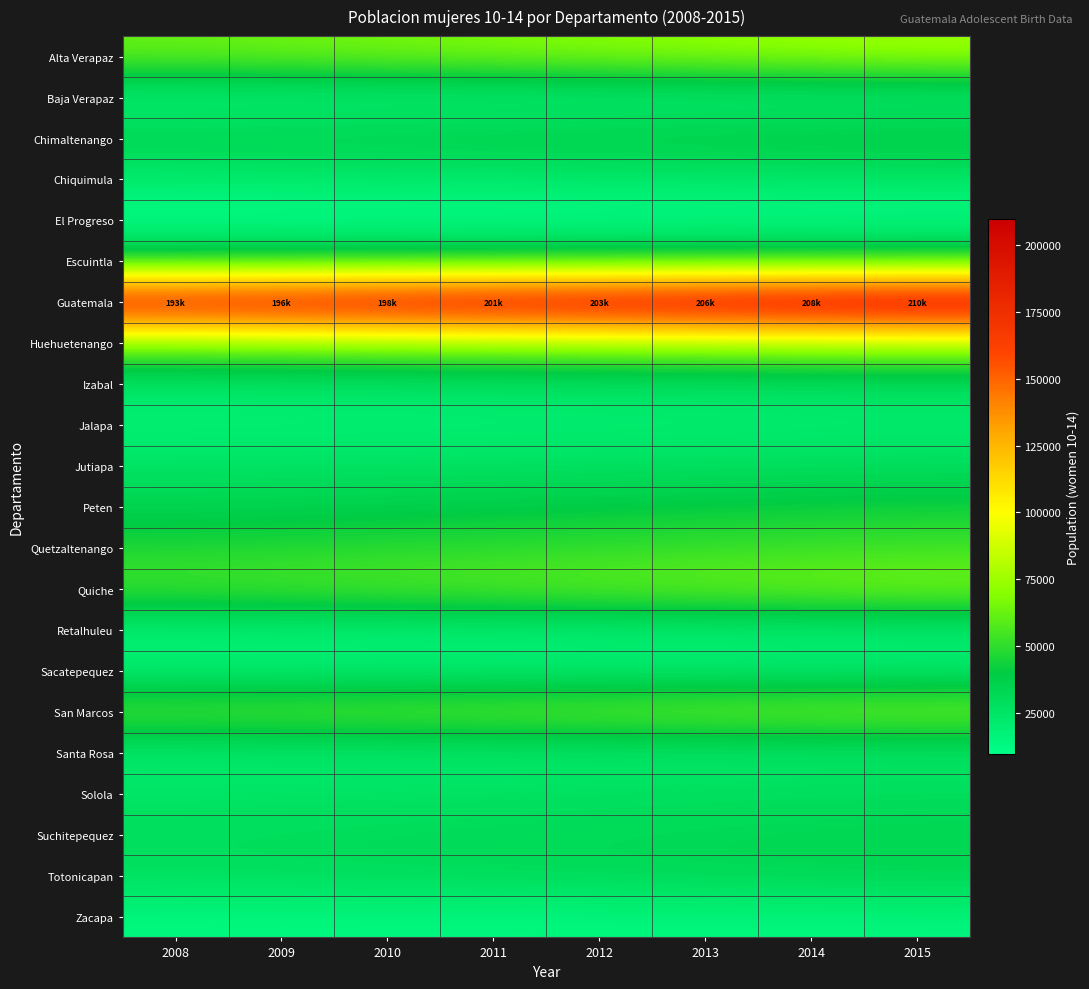

Which series has the largest range (max minus min)?

Guatemala